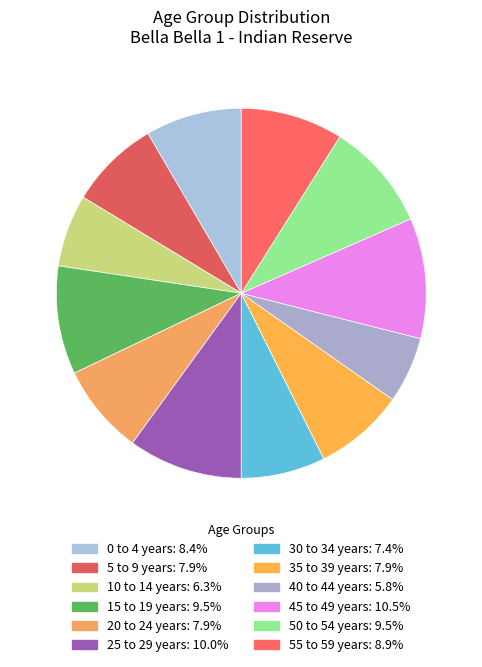

Rank the categories by value from lowest to highest.

40 to 44 years, 10 to 14 years, 30 to 34 years, 5 to 9 years, 20 to 24 years, 35 to 39 years, 0 to 4 years, 55 to 59 years, 15 to 19 years, 50 to 54 years, 25 to 29 years, 45 to 49 years